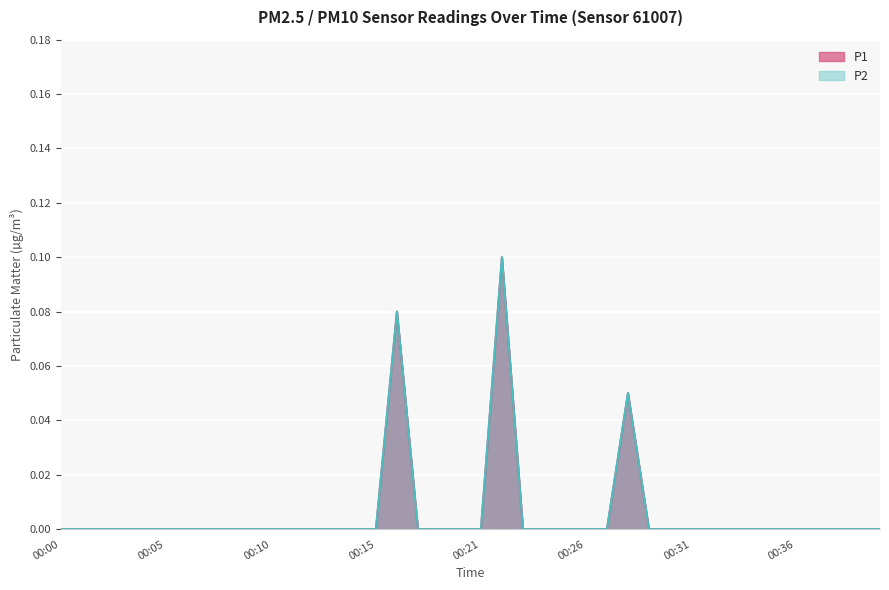

Which series has the widest spread of values?

P1